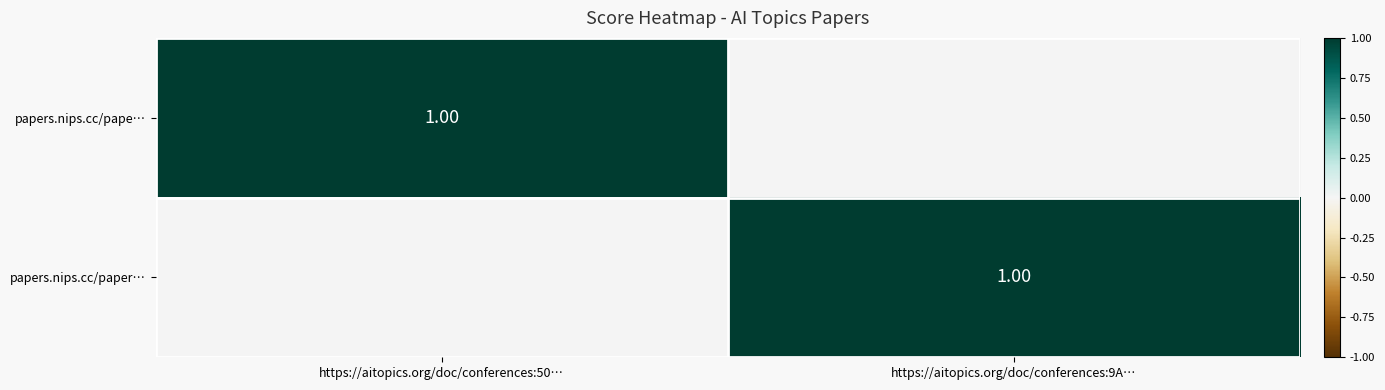

How many data points in papers.nips.cc/paper… are less than 1?

1